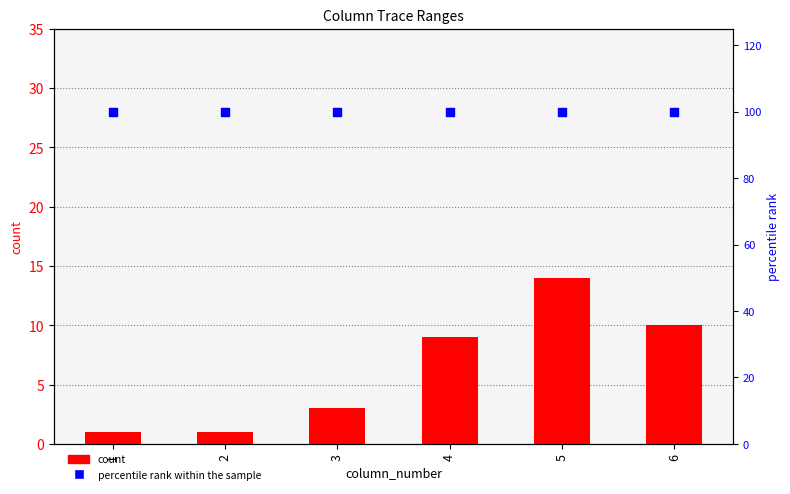

At which category is the sum across all series the highest?

5